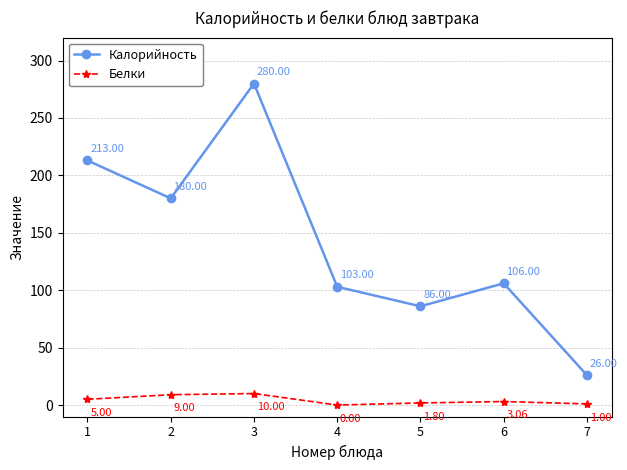

List the series in order of their overall mean, lowest first.

Белки, Калорийность